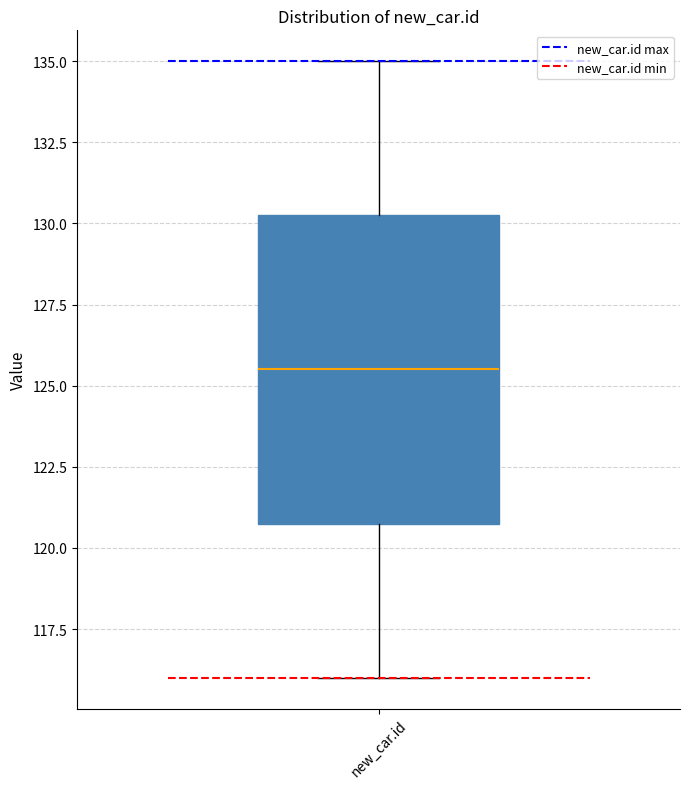

Transcribe this box plot: give where the median line is, the range the box spans, and where the two whiskers end, as read against the y-axis. The values are not printed on the chart, so give them approximately, as read against the axis.

median 125.5, box 121.0 to 130.5, whiskers 116.0 to 135.0